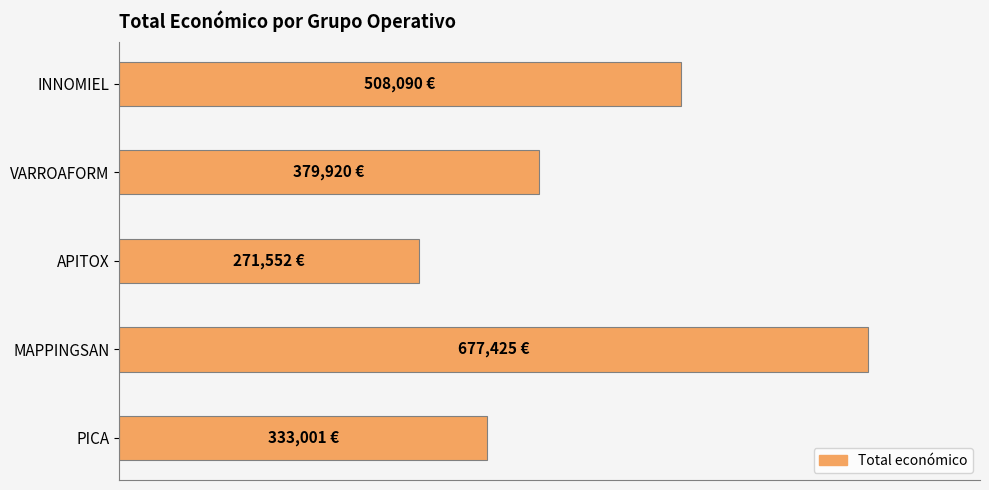

List the labels in order of value, largest first.

MAPPINGSAN, INNOMIEL, VARROAFORM, PICA, APITOX